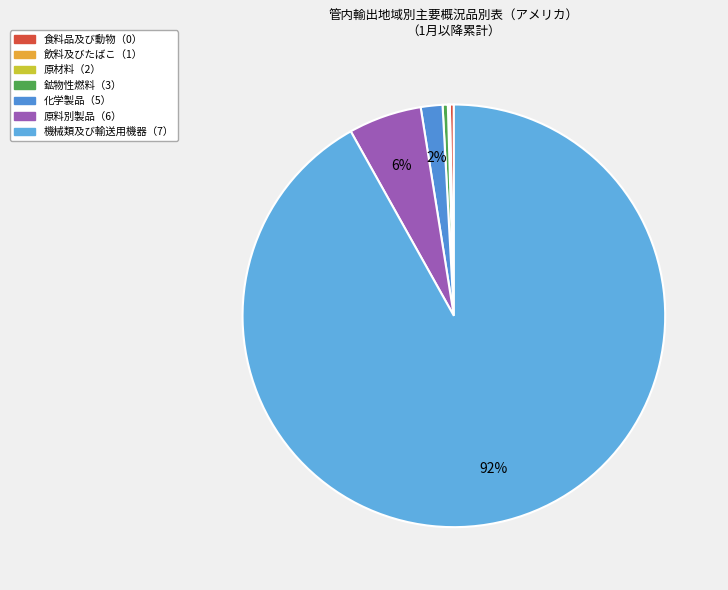

To the nearest percent, what is the difference between the largest and smallest slice percentages?

92%